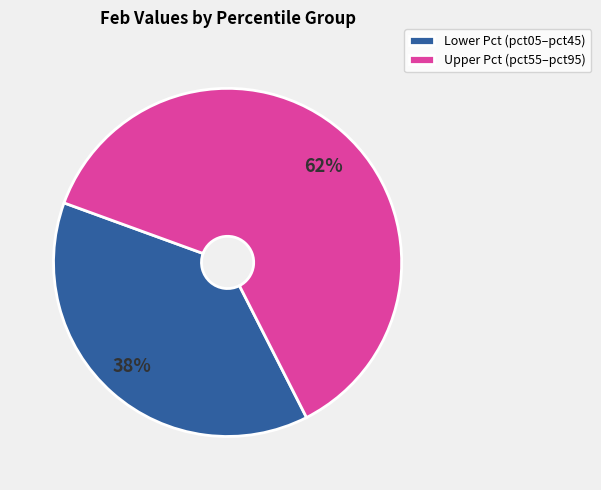

To the nearest percent, what is the difference between the largest and smallest slice percentages?

24%